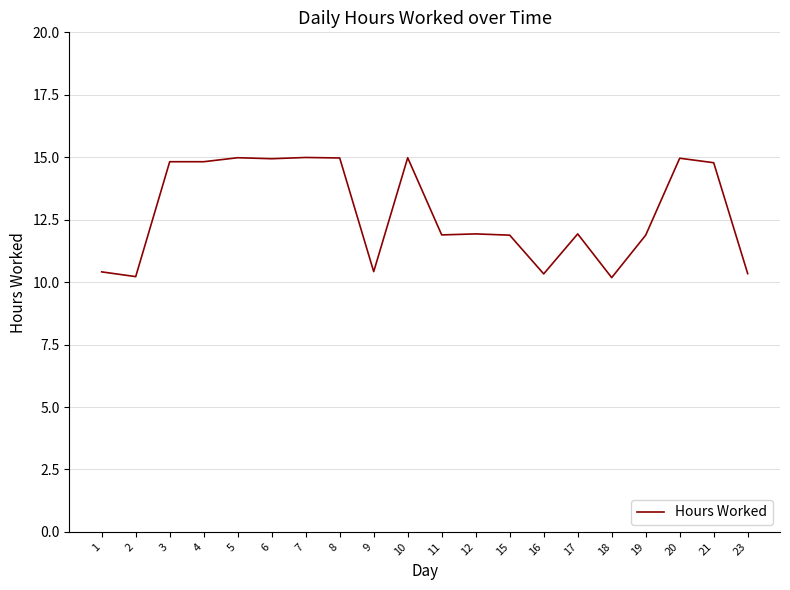

What is the average value?

12.8